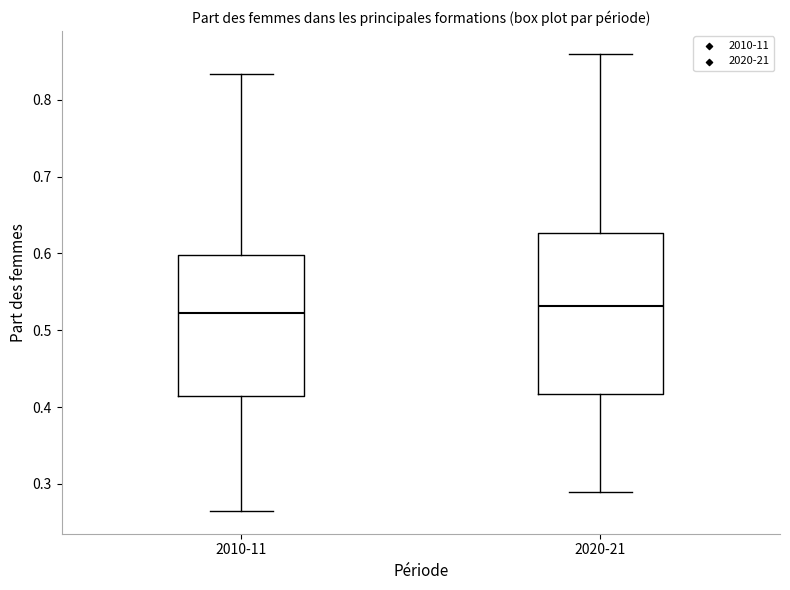

Reading left to right, transcribe this box plot: for each box, give where its median line is, the range the box spans, and where its two whiskers end, as read against the y-axis. The values are not printed on the chart, so give them approximately, as read against the axis.

2010-11: median 0.52, box 0.41 to 0.60, whiskers 0.27 to 0.83
2020-21: median 0.53, box 0.42 to 0.63, whiskers 0.29 to 0.86